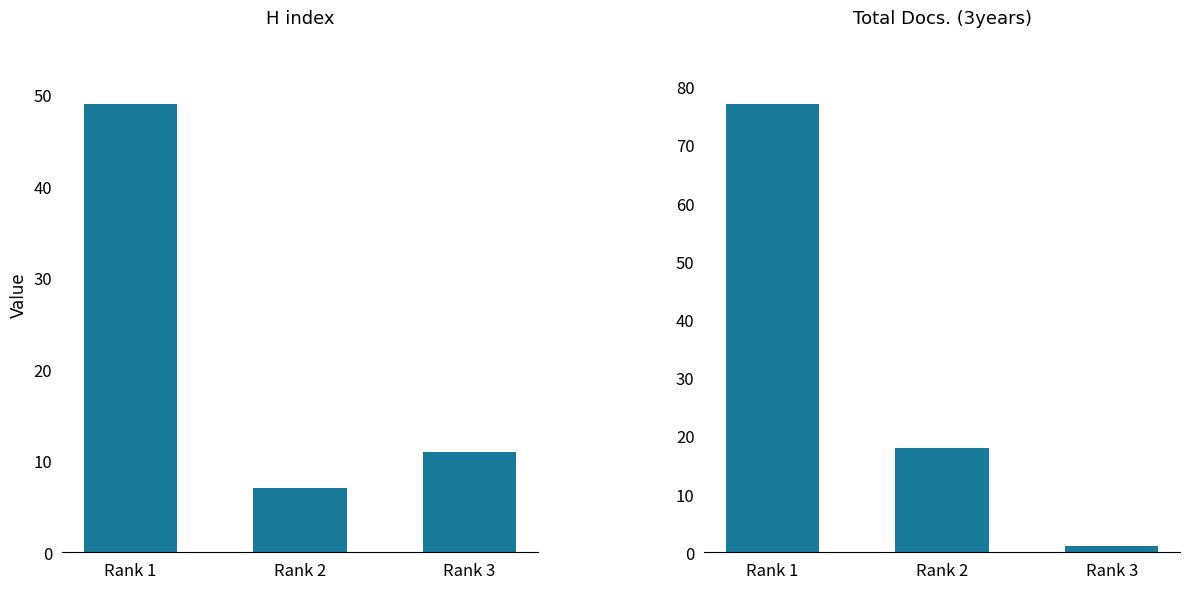

Where does the Total Docs. (3years) series first go above 18?

Rank 1